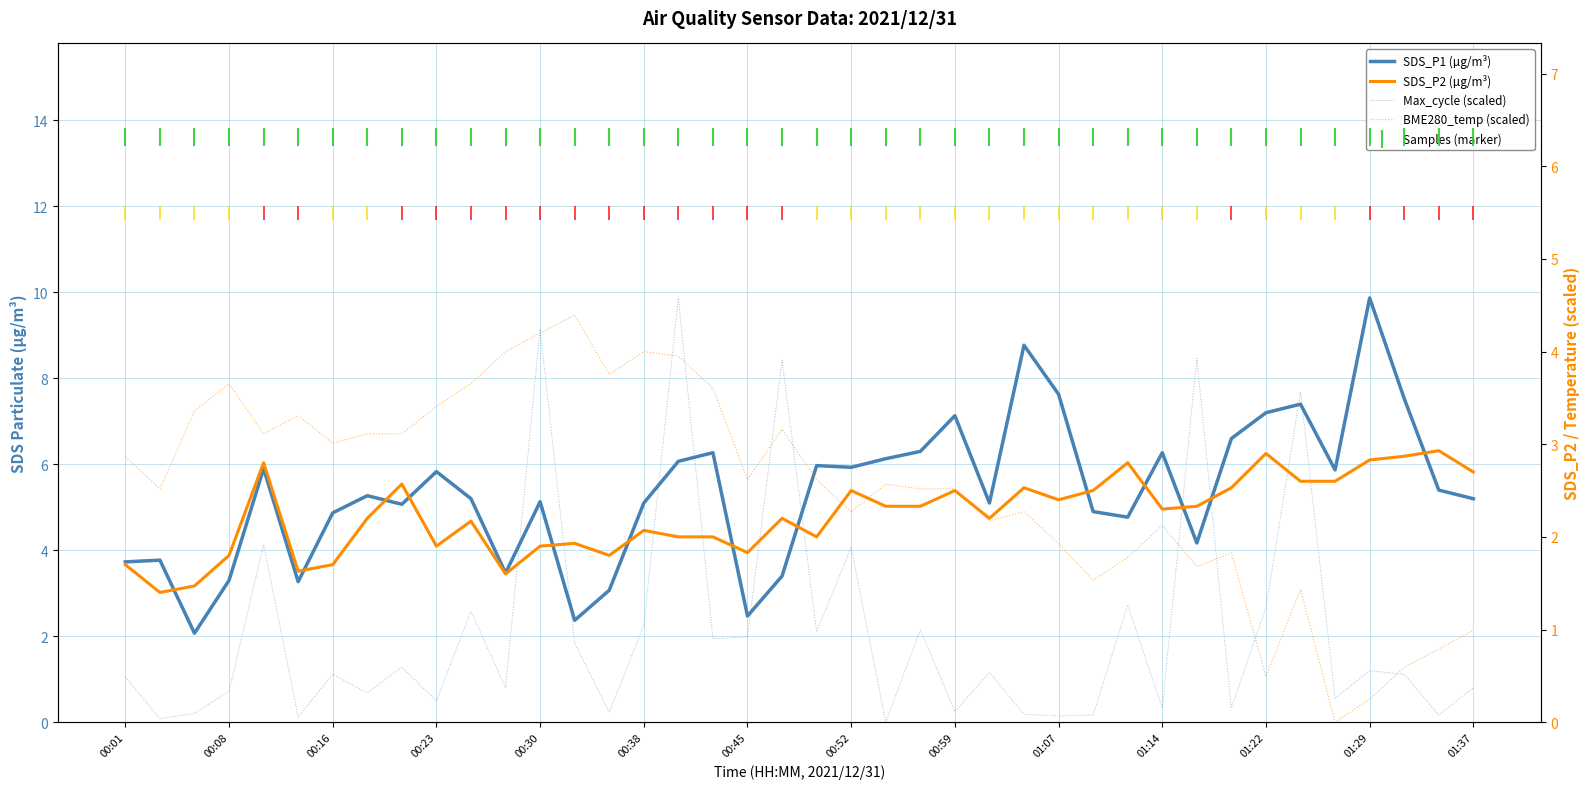

At which category is the sum across all series the highest?

16